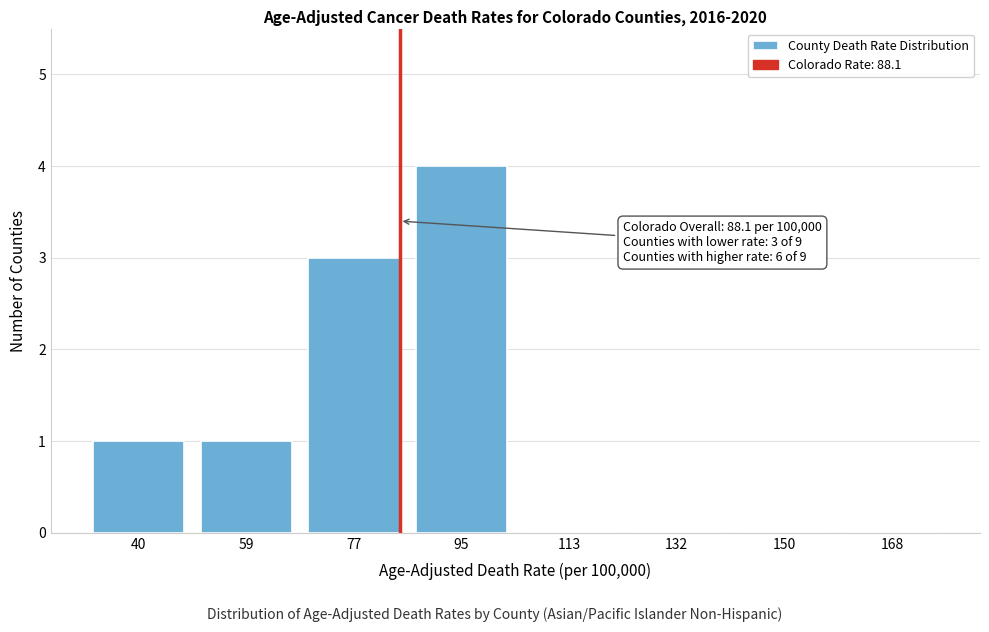

Reading left to right, list all the values displayed in this chart.

40=1	59=1	77=3	95=4	113=0	132=0	150=0	168=0